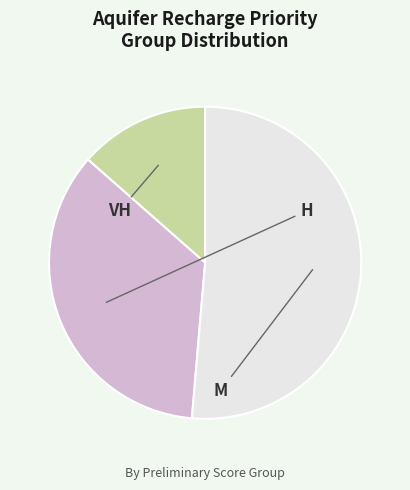

What percentage is NOT represented by H?

64.9%